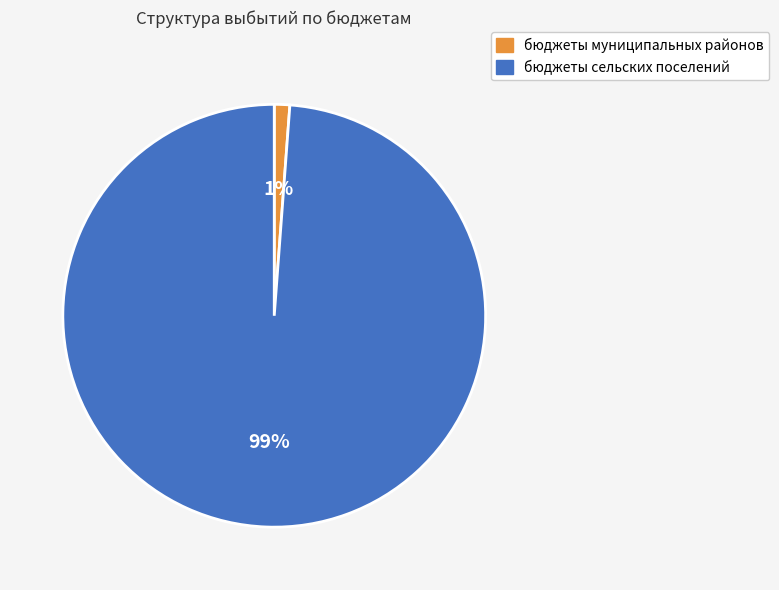

What percentage is the бюджеты муниципальных районов slice, to the nearest percent?

1%